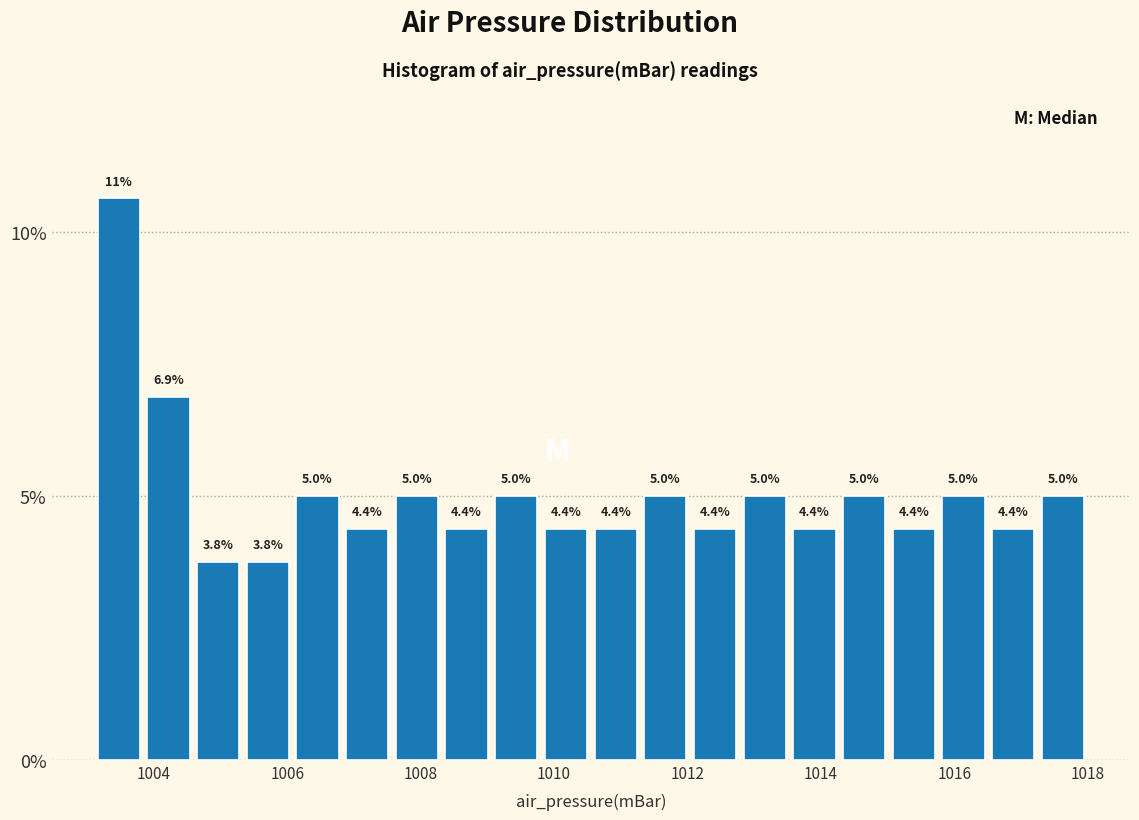

Read against the x-axis, roughly where is the centre of the tallest bar?

1003.4